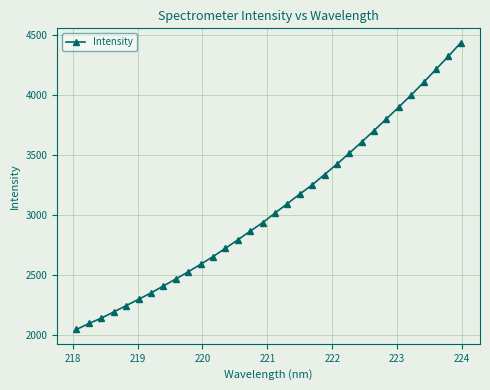

What is the average value?

3070.7